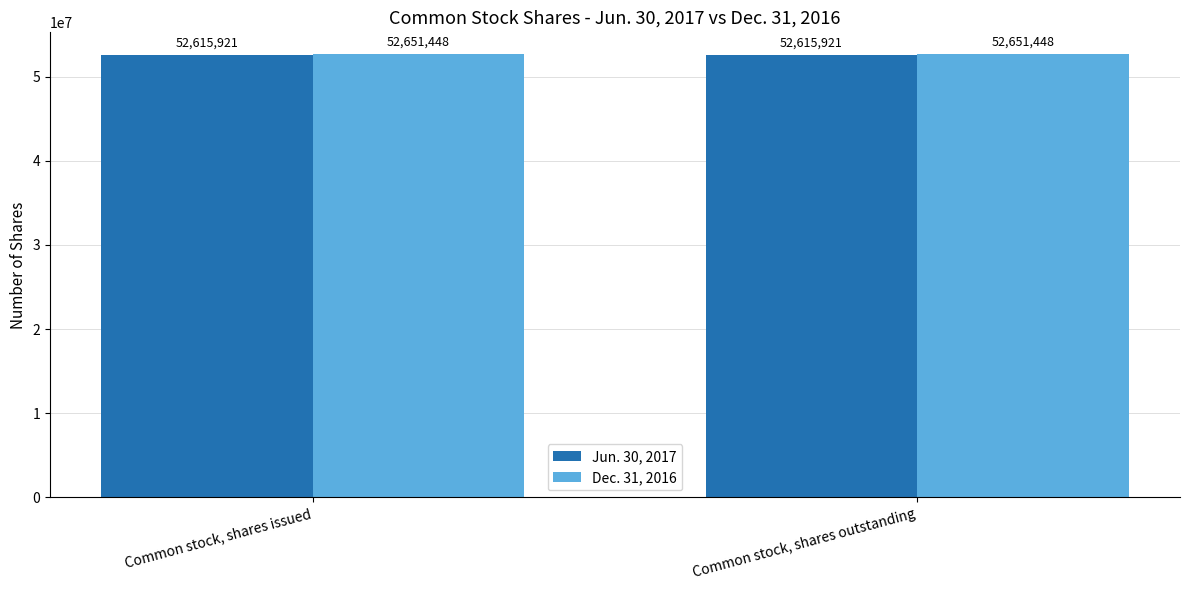

Rank the series at Common stock, shares outstanding from lowest to highest value.

Jun. 30, 2017, Dec. 31, 2016